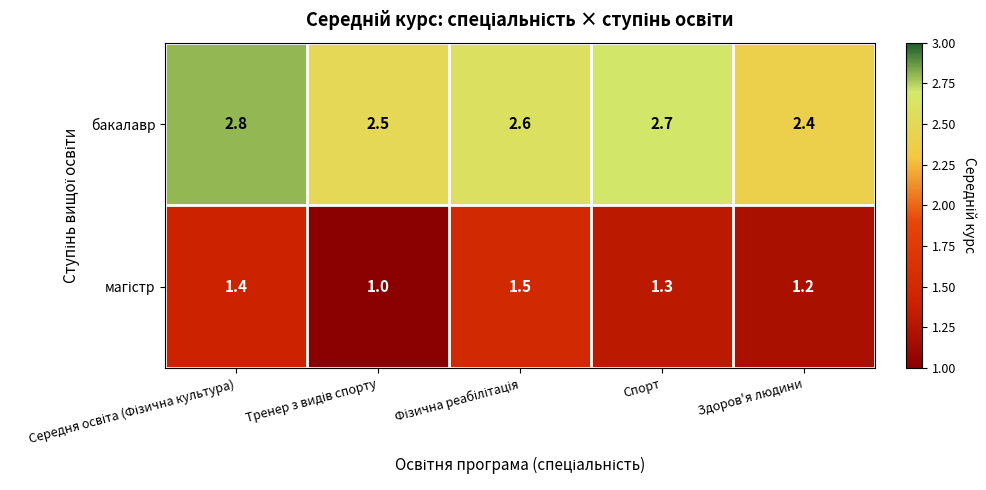

What is the greatest value displayed?

2.8